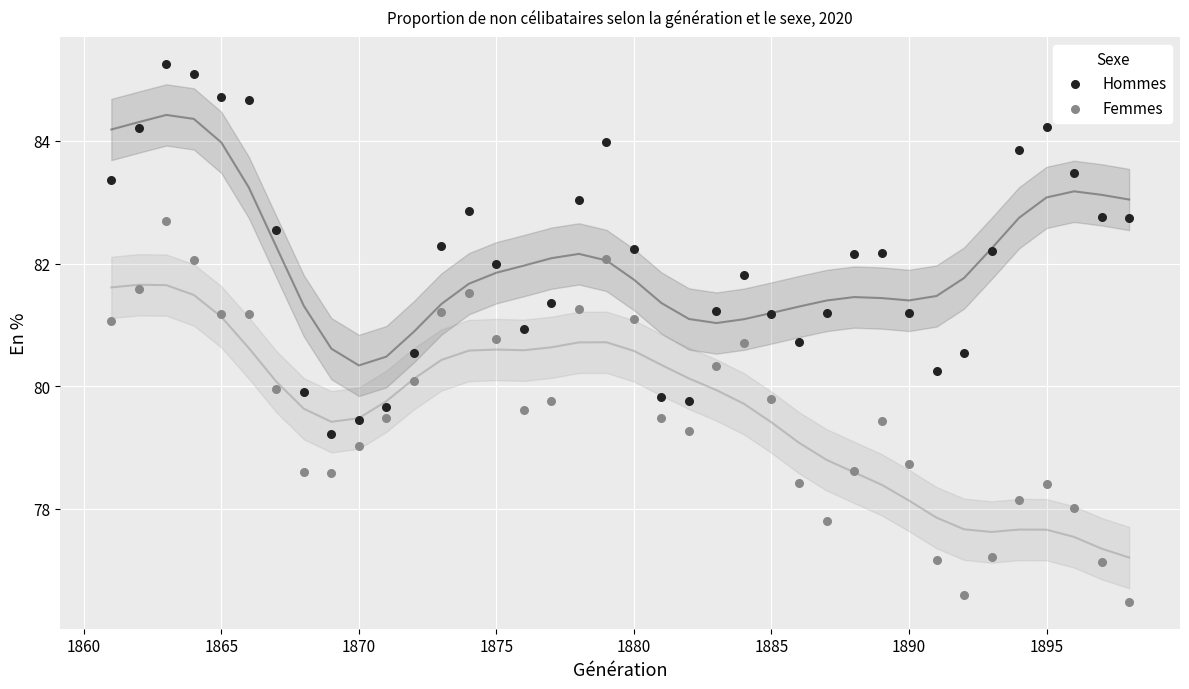

What are all the series names shown in the legend?

Hommes, Femmes